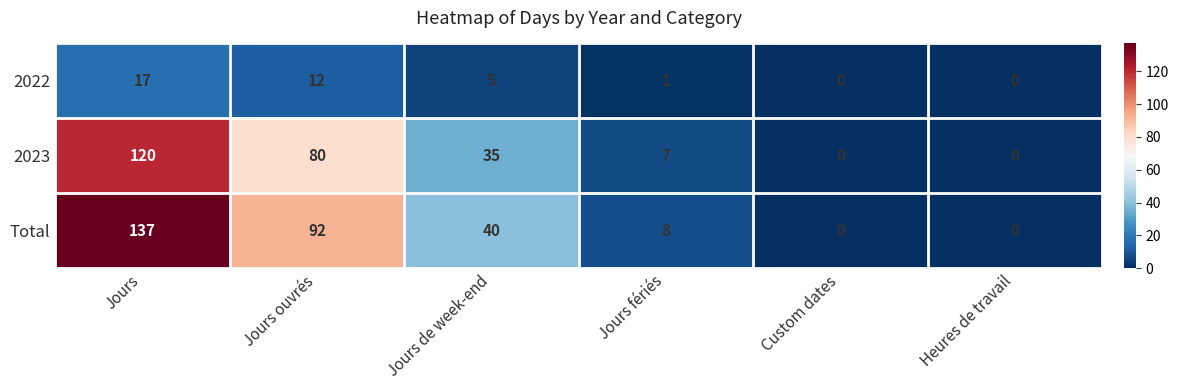

Which series changed the most between Jours ouvrés and Heures de travail?

Total